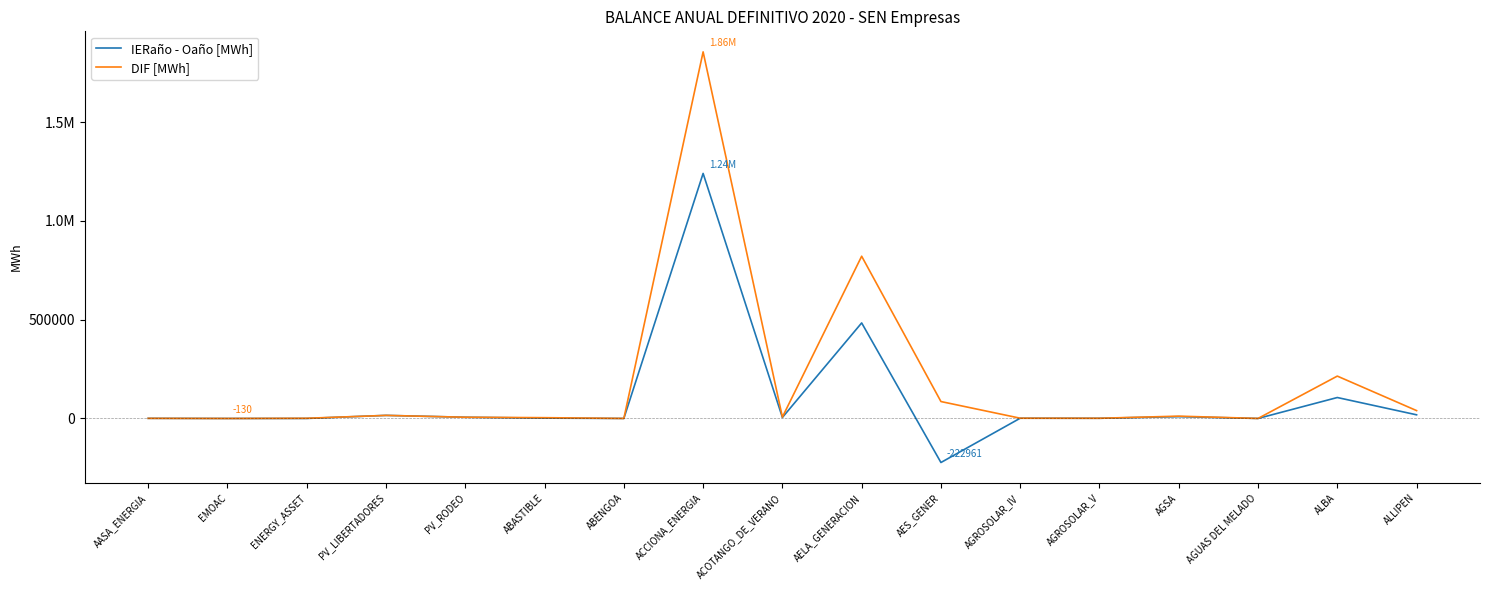

What is the difference between the IERaño - Oaño [MWh] values at PV_LIBERTADORES and AELA_GENERACION?

467957.4